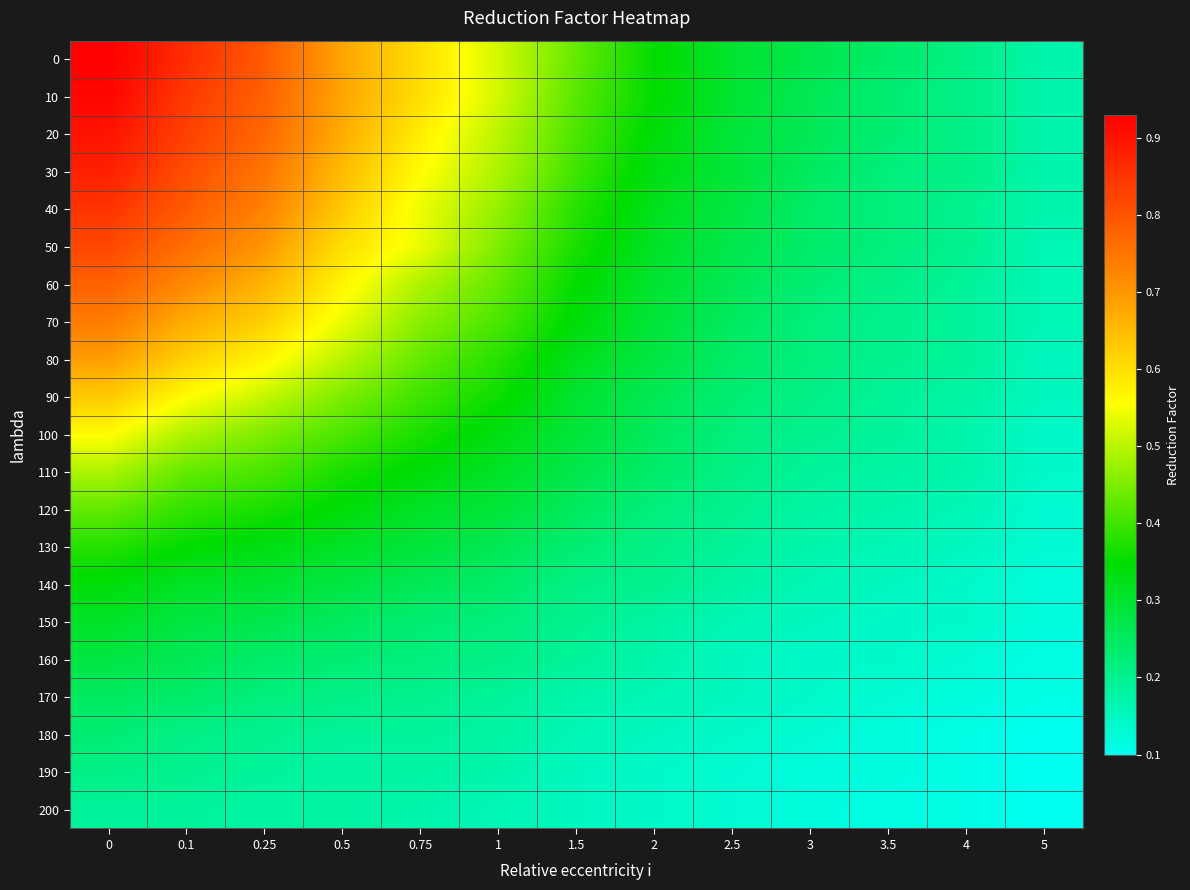

Reading left to right, extract all data points from this chart.

0: 0=0.9	0.1=0.9	0.25=0.8	0.5=0.7	0.75=0.6	1=0.5	1.5=0.4	2=0.3	2.5=0.3	3=0.3	3.5=0.2	4=0.2	5=0.2
10: 0=0.9	0.1=0.8	0.25=0.8	0.5=0.7	0.75=0.6	1=0.5	1.5=0.4	2=0.3	2.5=0.3	3=0.3	3.5=0.2	4=0.2	5=0.2
20: 0=0.9	0.1=0.8	0.25=0.8	0.5=0.7	0.75=0.6	1=0.5	1.5=0.4	2=0.3	2.5=0.3	3=0.3	3.5=0.2	4=0.2	5=0.2
30: 0=0.9	0.1=0.8	0.25=0.8	0.5=0.7	0.75=0.6	1=0.5	1.5=0.4	2=0.3	2.5=0.3	3=0.2	3.5=0.2	4=0.2	5=0.2
40: 0=0.8	0.1=0.8	0.25=0.7	0.5=0.6	0.75=0.5	1=0.5	1.5=0.4	2=0.3	2.5=0.3	3=0.2	3.5=0.2	4=0.2	5=0.2
50: 0=0.8	0.1=0.8	0.25=0.7	0.5=0.6	0.75=0.5	1=0.5	1.5=0.4	2=0.3	2.5=0.3	3=0.2	3.5=0.2	4=0.2	5=0.2
60: 0=0.8	0.1=0.7	0.25=0.7	0.5=0.6	0.75=0.5	1=0.4	1.5=0.3	2=0.3	2.5=0.3	3=0.2	3.5=0.2	4=0.2	5=0.2
70: 0=0.7	0.1=0.7	0.25=0.6	0.5=0.5	0.75=0.5	1=0.4	1.5=0.3	2=0.3	2.5=0.2	3=0.2	3.5=0.2	4=0.2	5=0.2
80: 0=0.7	0.1=0.6	0.25=0.6	0.5=0.5	0.75=0.4	1=0.4	1.5=0.3	2=0.3	2.5=0.2	3=0.2	3.5=0.2	4=0.2	5=0.1
90: 0=0.6	0.1=0.6	0.25=0.5	0.5=0.5	0.75=0.4	1=0.4	1.5=0.3	2=0.3	2.5=0.2	3=0.2	3.5=0.2	4=0.2	5=0.1
100: 0=0.6	0.1=0.5	0.25=0.5	0.5=0.4	0.75=0.4	1=0.3	1.5=0.3	2=0.2	2.5=0.2	3=0.2	3.5=0.2	4=0.2	5=0.1
110: 0=0.5	0.1=0.4	0.25=0.4	0.5=0.4	0.75=0.3	1=0.3	1.5=0.3	2=0.2	2.5=0.2	3=0.2	3.5=0.2	4=0.2	5=0.1
120: 0=0.4	0.1=0.4	0.25=0.4	0.5=0.3	0.75=0.3	1=0.3	1.5=0.2	2=0.2	2.5=0.2	3=0.2	3.5=0.2	4=0.2	5=0.1
130: 0=0.4	0.1=0.3	0.25=0.3	0.5=0.3	0.75=0.3	1=0.3	1.5=0.2	2=0.2	2.5=0.2	3=0.2	3.5=0.2	4=0.1	5=0.1
140: 0=0.3	0.1=0.3	0.25=0.3	0.5=0.3	0.75=0.3	1=0.2	1.5=0.2	2=0.2	2.5=0.2	3=0.2	3.5=0.1	4=0.1	5=0.1
150: 0=0.3	0.1=0.3	0.25=0.3	0.5=0.2	0.75=0.2	1=0.2	1.5=0.2	2=0.2	2.5=0.2	3=0.1	3.5=0.1	4=0.1	5=0.1
160: 0=0.3	0.1=0.3	0.25=0.2	0.5=0.2	0.75=0.2	1=0.2	1.5=0.2	2=0.2	2.5=0.1	3=0.1	3.5=0.1	4=0.1	5=0.1
170: 0=0.2	0.1=0.2	0.25=0.2	0.5=0.2	0.75=0.2	1=0.2	1.5=0.2	2=0.2	2.5=0.1	3=0.1	3.5=0.1	4=0.1	5=0.1
180: 0=0.2	0.1=0.2	0.25=0.2	0.5=0.2	0.75=0.2	1=0.2	1.5=0.2	2=0.1	2.5=0.1	3=0.1	3.5=0.1	4=0.1	5=0.1
190: 0=0.2	0.1=0.2	0.25=0.2	0.5=0.2	0.75=0.2	1=0.2	1.5=0.1	2=0.1	2.5=0.1	3=0.1	3.5=0.1	4=0.1	5=0.1
200: 0=0.2	0.1=0.2	0.25=0.2	0.5=0.2	0.75=0.2	1=0.2	1.5=0.1	2=0.1	2.5=0.1	3=0.1	3.5=0.1	4=0.1	5=0.1